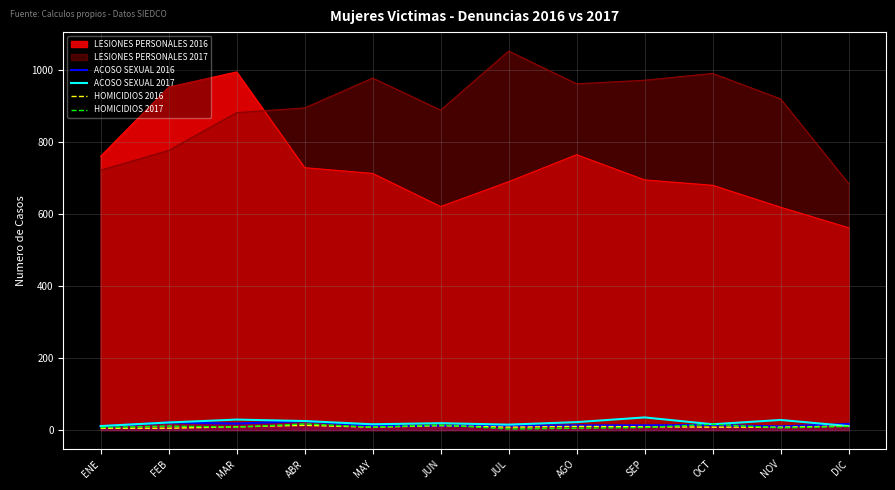

What is the sum of all HOMICIDIOS 2017 values?

112